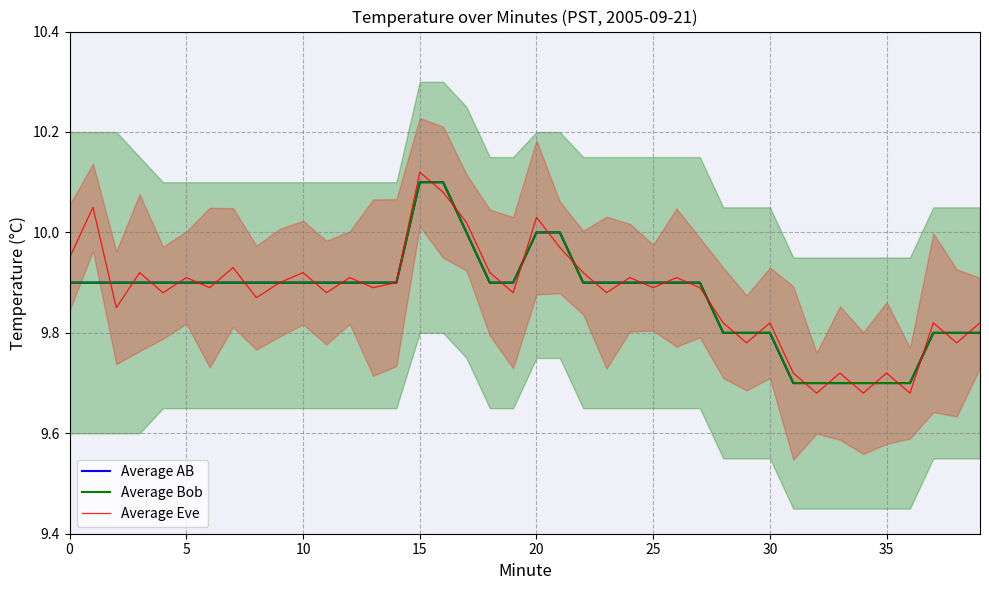

Which series ends up on top after the final intersection of Average Eve and Average AB?

Average Eve